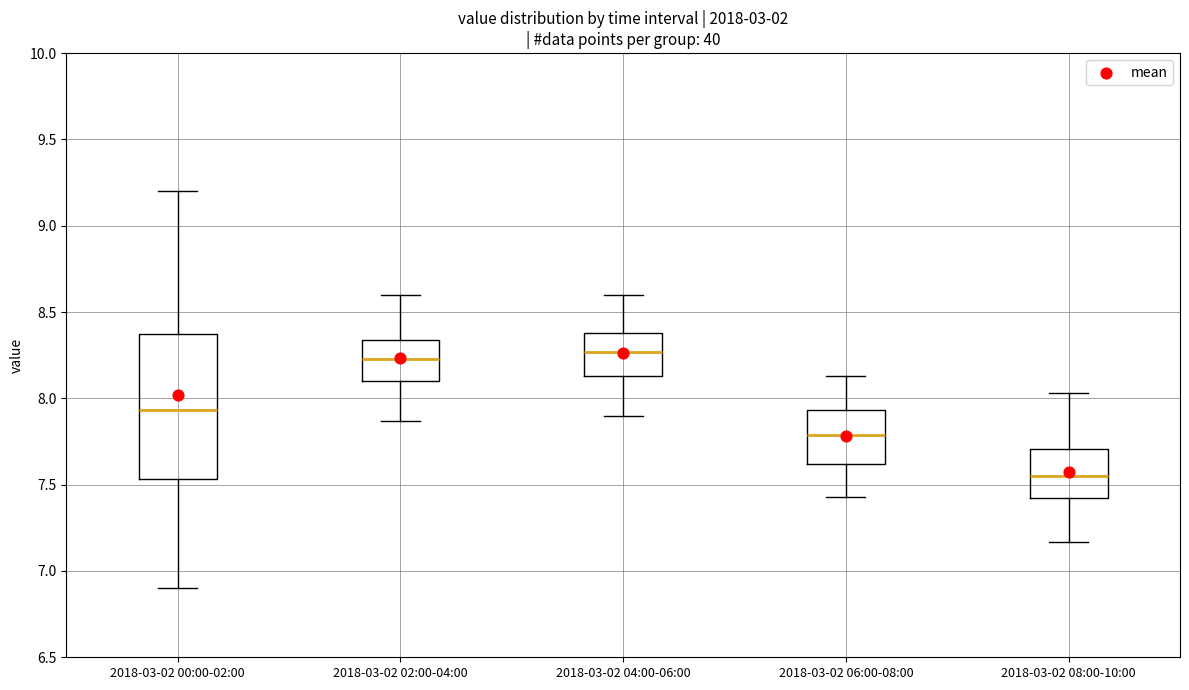

Reading left to right, transcribe this box plot: for each box, give where its median line is, the range the box spans, and where its two whiskers end, as read against the y-axis. The values are not printed on the chart, so give them approximately, as read against the axis.

2018-03-02 00:00-02:00: median 7.95, box 7.55 to 8.35, whiskers 6.90 to 9.20
2018-03-02 02:00-04:00: median 8.25, box 8.10 to 8.35, whiskers 7.85 to 8.60
2018-03-02 04:00-06:00: median 8.25, box 8.15 to 8.40, whiskers 7.90 to 8.60
2018-03-02 06:00-08:00: median 7.80, box 7.60 to 7.95, whiskers 7.45 to 8.15
2018-03-02 08:00-10:00: median 7.55, box 7.40 to 7.70, whiskers 7.15 to 8.05